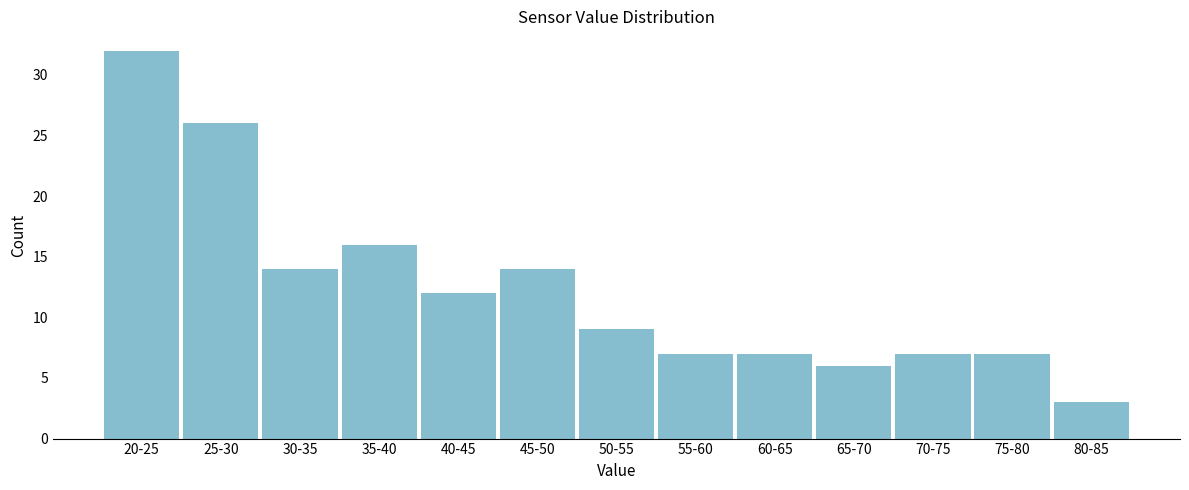

Reading left to right, what are all the values shown in this chart?

20-25=32	25-30=26	30-35=14	35-40=16	40-45=12	45-50=14	50-55=9	55-60=7	60-65=7	65-70=6	70-75=7	75-80=7	80-85=3